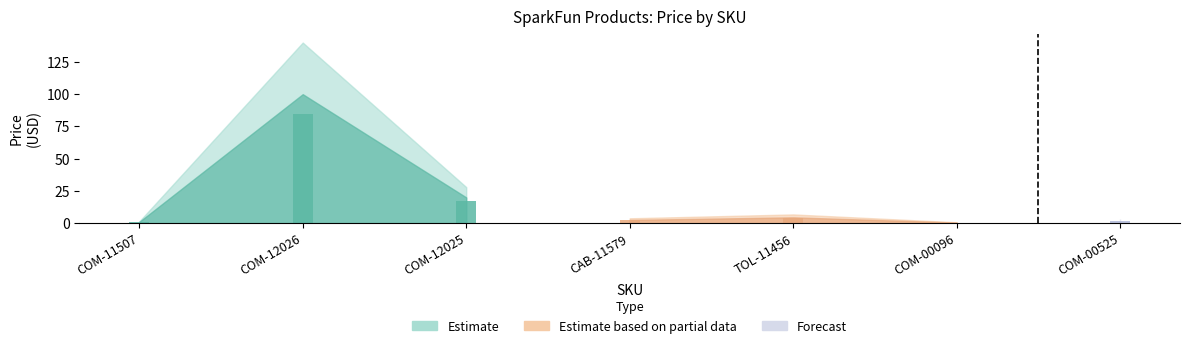

Reading right to left, list all the values displayed in this chart.

1.9	0.5	4.5	2.5	19.9	100.0	0.9